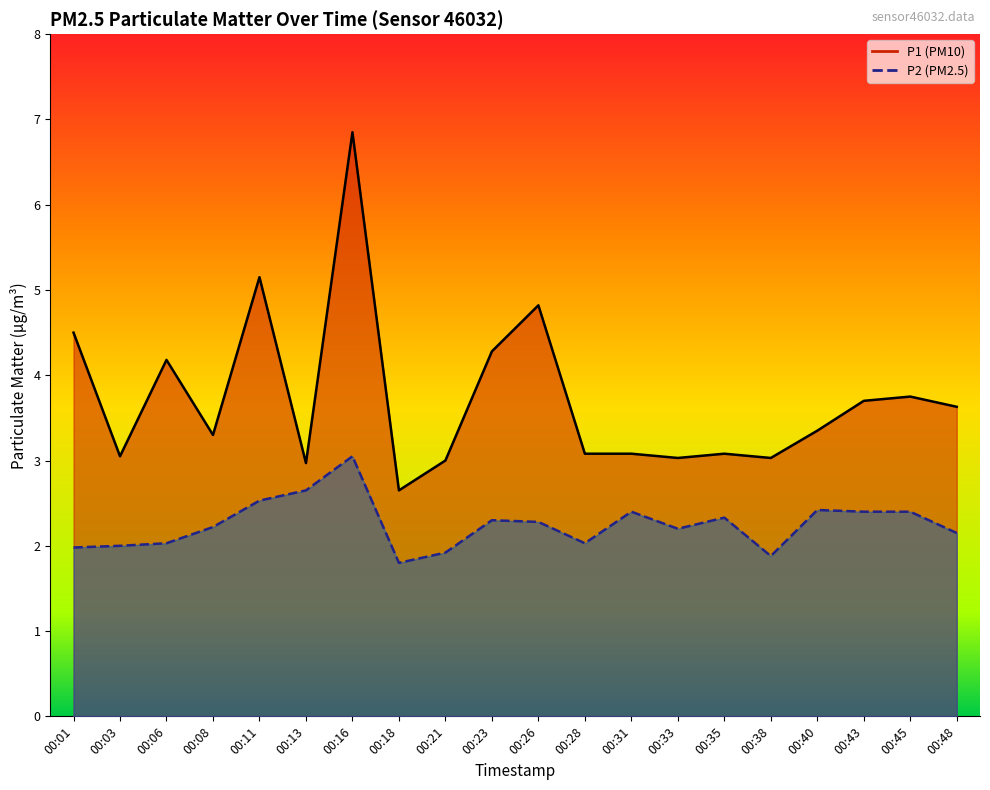

True or false: P1 and P2 intersect in this chart.

False